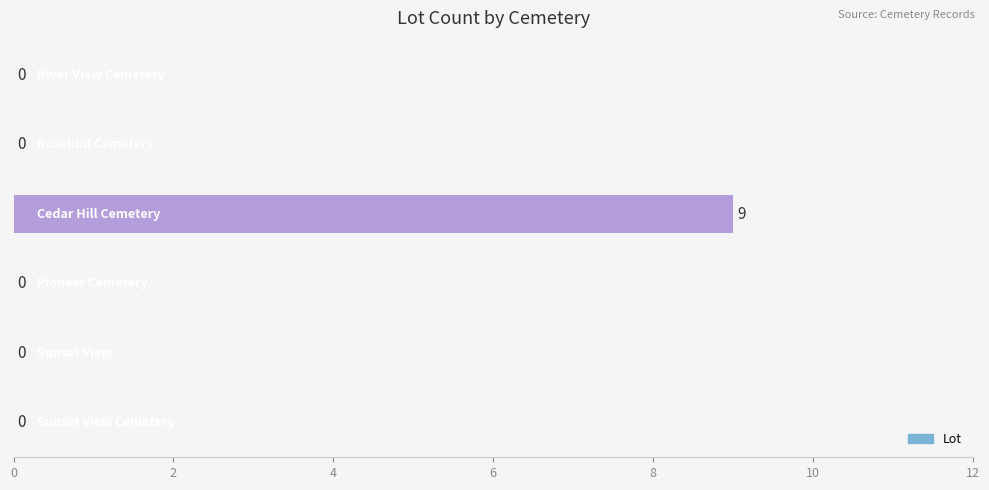

What is the sum of all values?

9